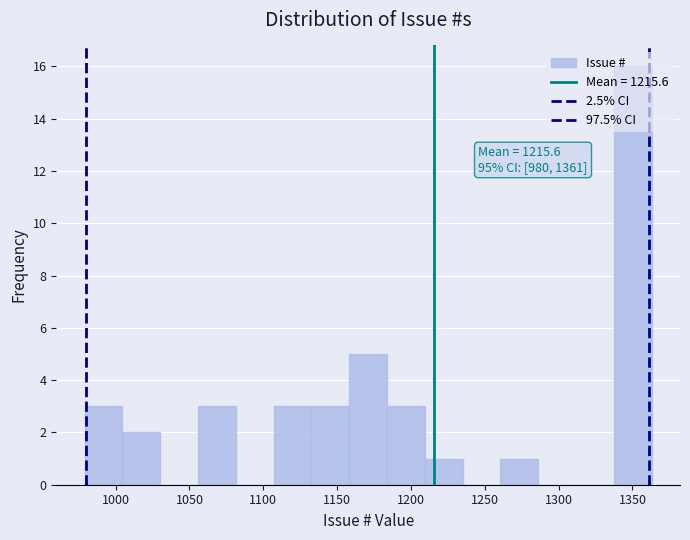

Which range on the x-axis has the tallest bar?

1335 to 1365